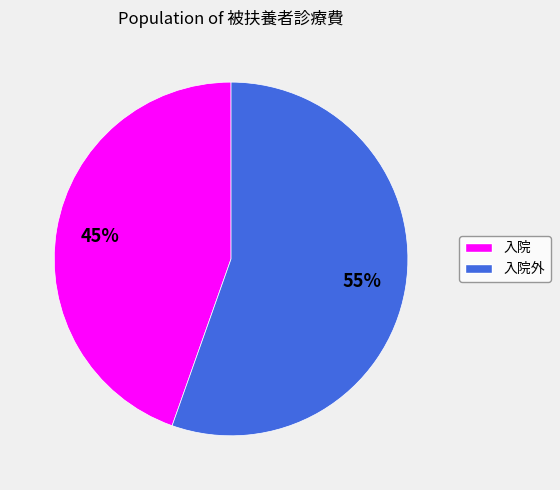

To the nearest percent, what is the average slice percentage?

50%